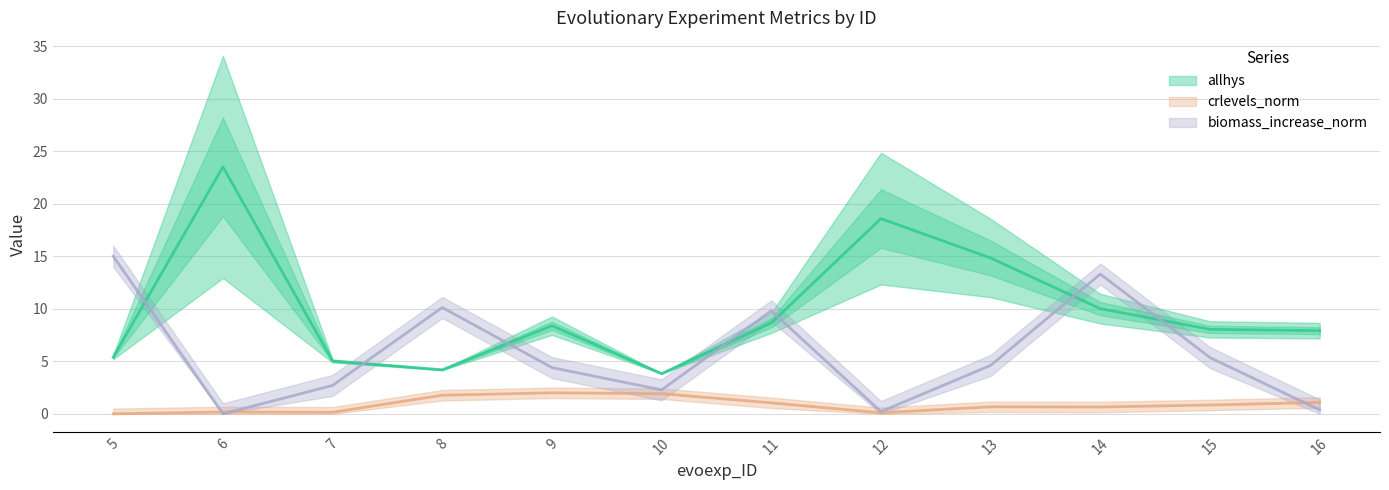

What is the value of the allhys point at the 1st from the left?

5.4